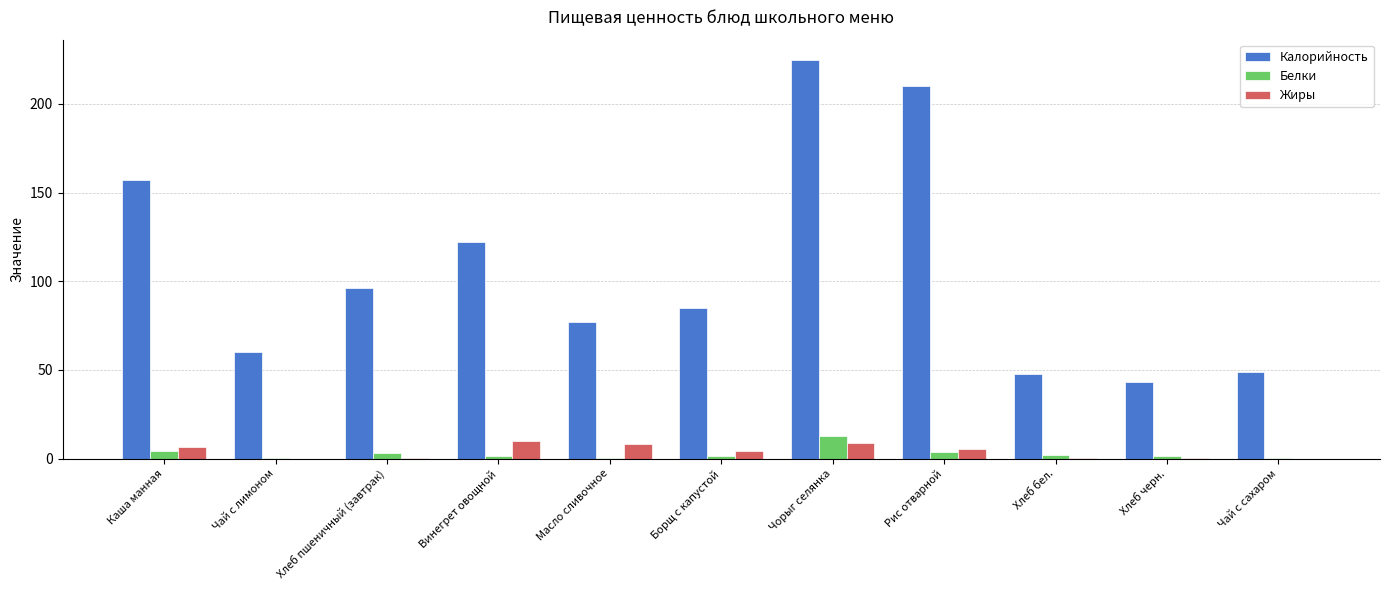

At which category is the sum across all series the highest?

Чорыг селянка